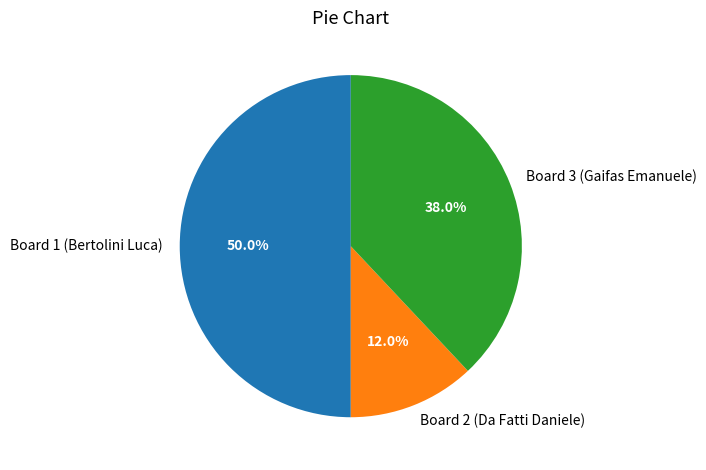

Count the number of slices in the pie.

3